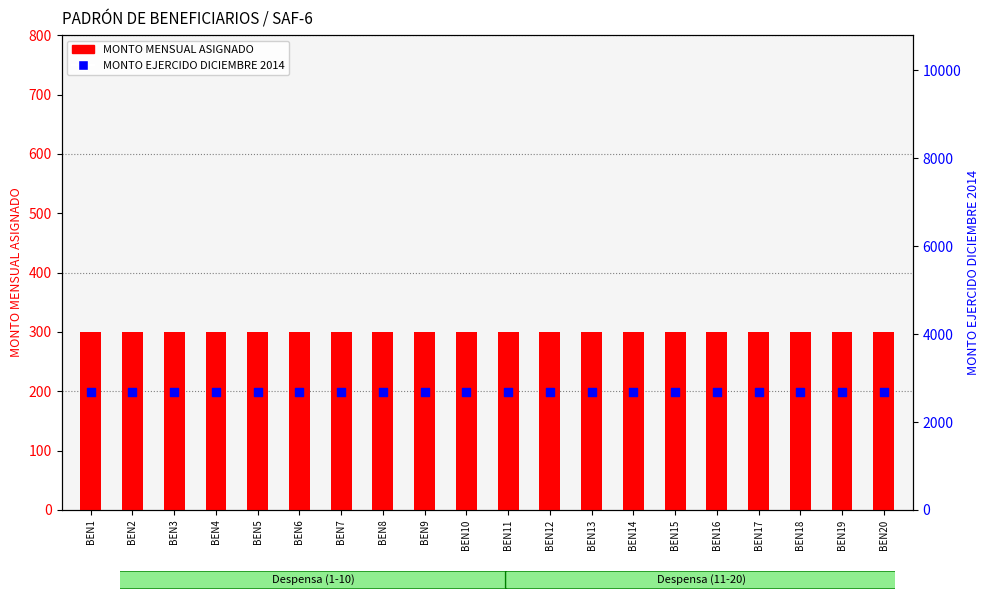

Which series reaches the minimum Y coordinate?

MONTO MENSUAL ASIGNADO